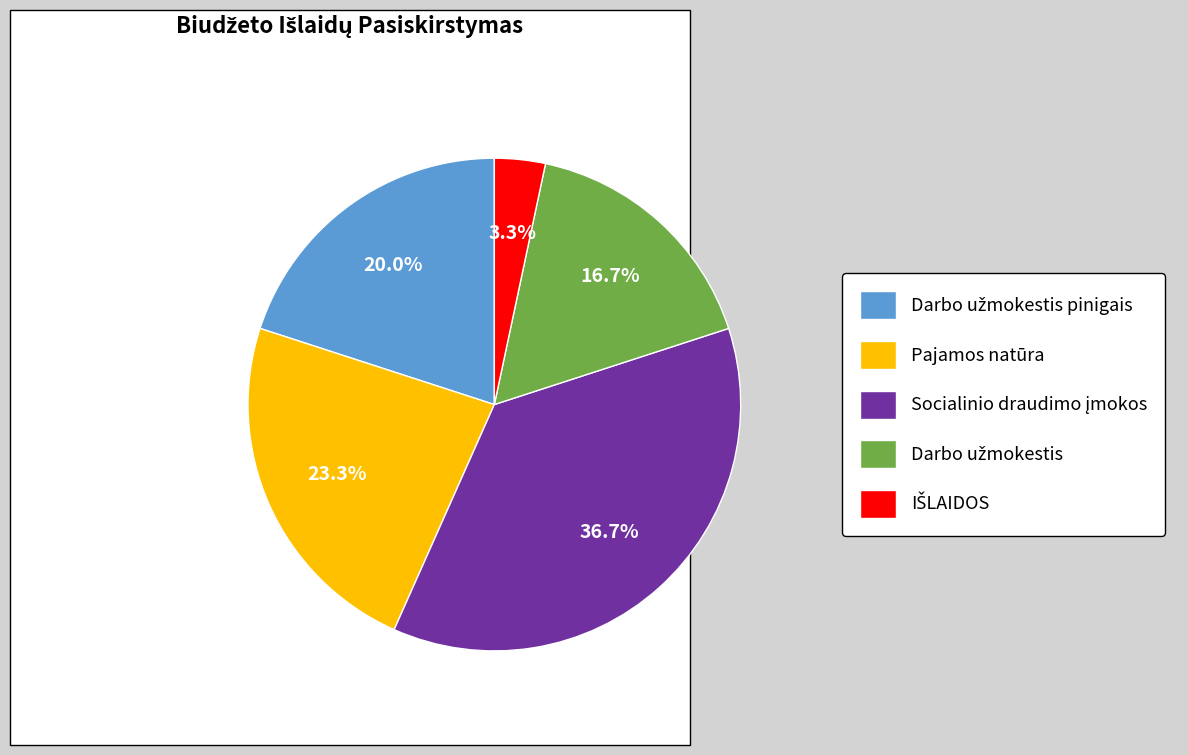

Is there a majority slice in this chart?

No